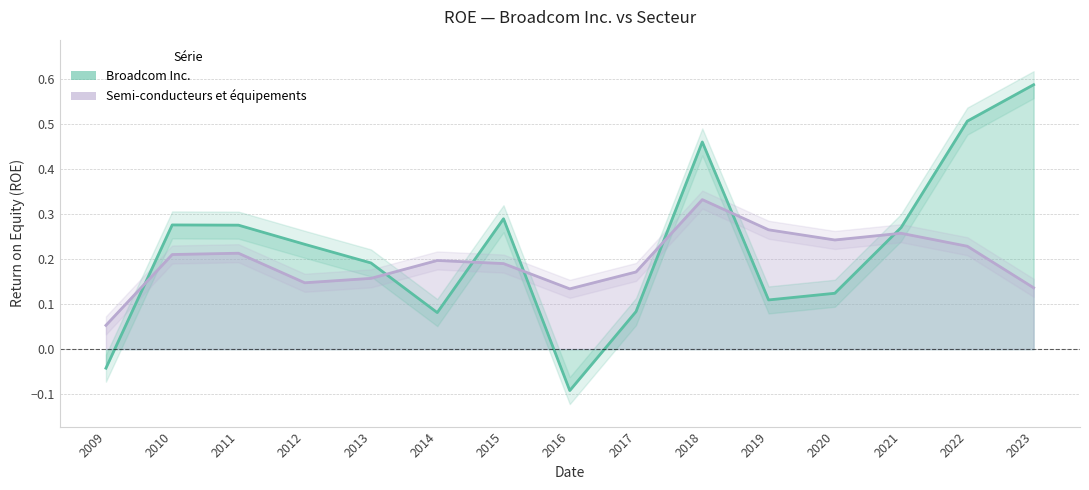

What is the sum of the Broadcom Inc. values at 2017 and 2015?

0.4